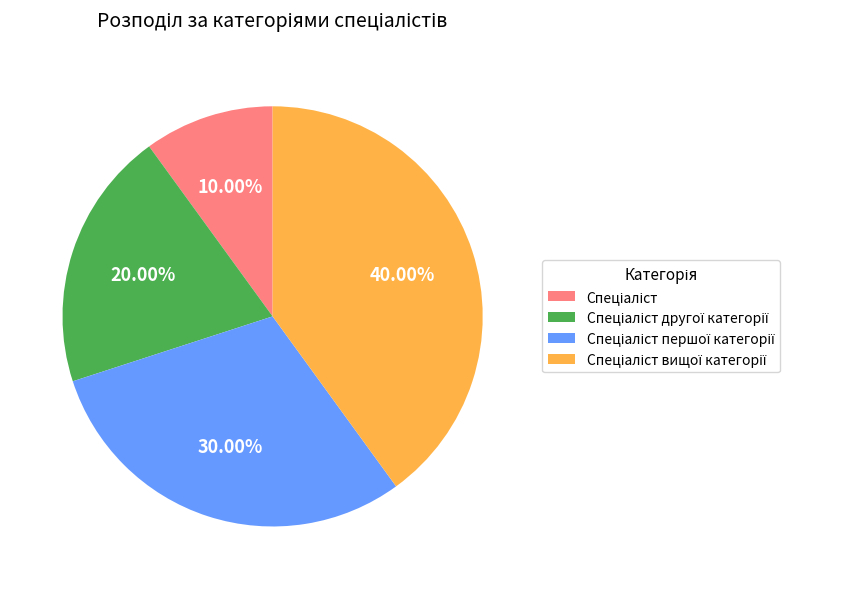

Does any single category account for the majority?

No